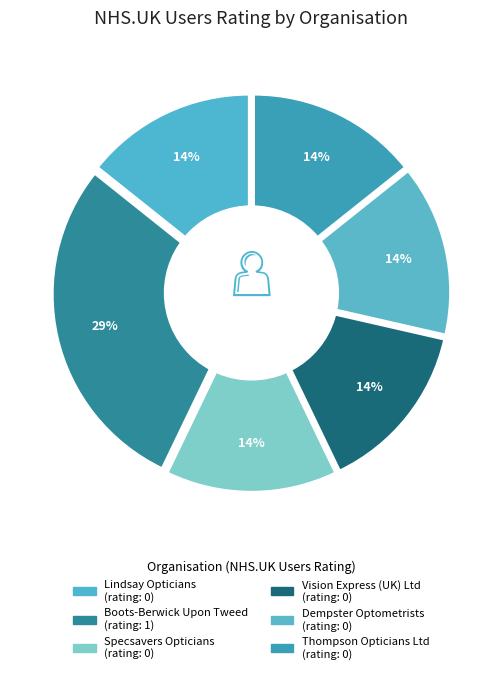

Which has a higher value, Boots-Berwick Upon Tweed or Vision Express (UK) Ltd?

Boots-Berwick Upon Tweed